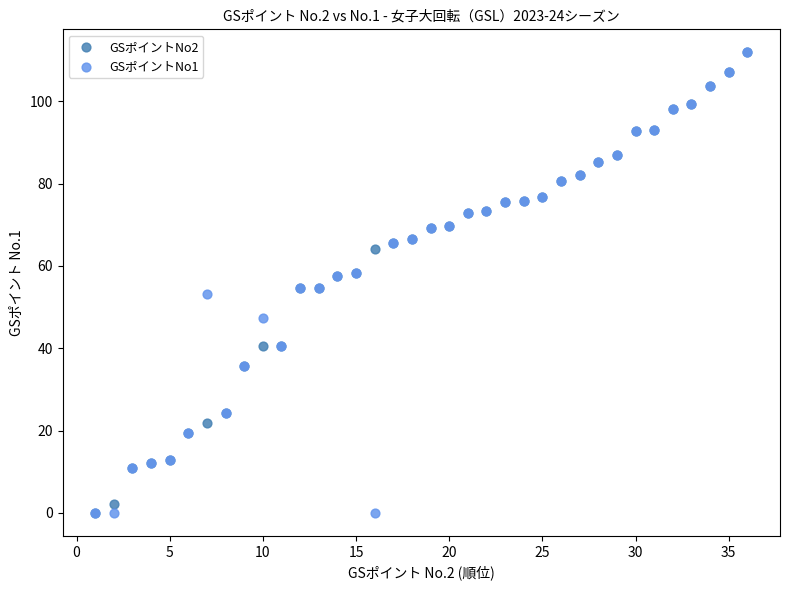

What are all the series names shown in the legend?

GSポイントNo2, GSポイントNo1